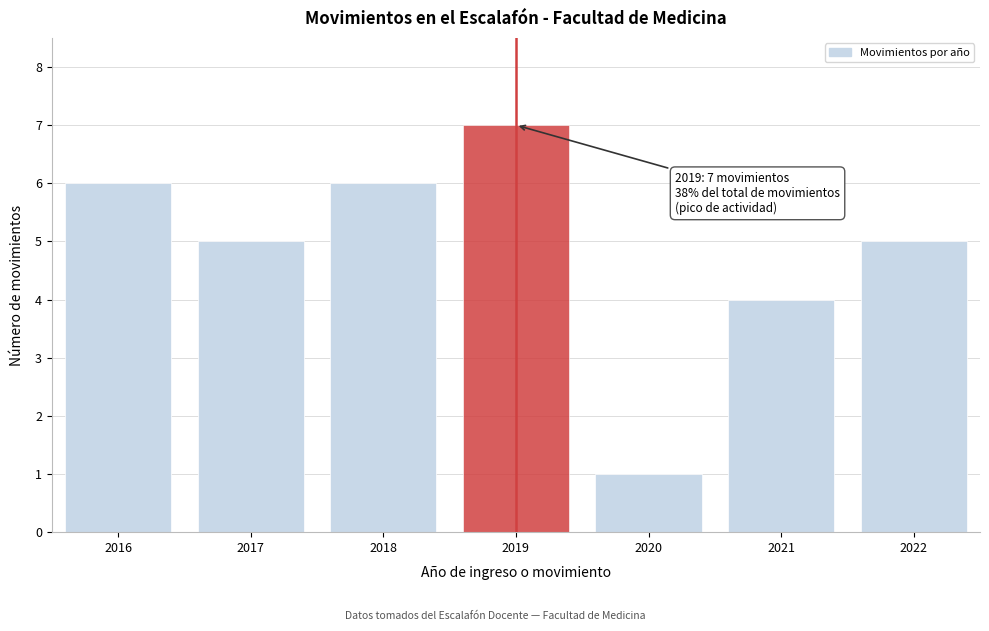

Reading right to left, what are all the values shown in this chart?

5	4	1	7	6	5	6